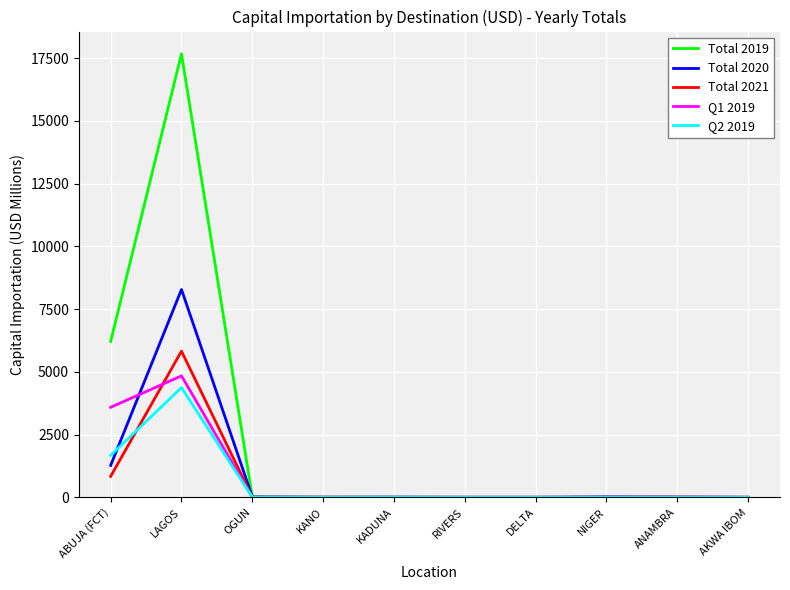

At which category is the sum across all series the highest?

LAGOS